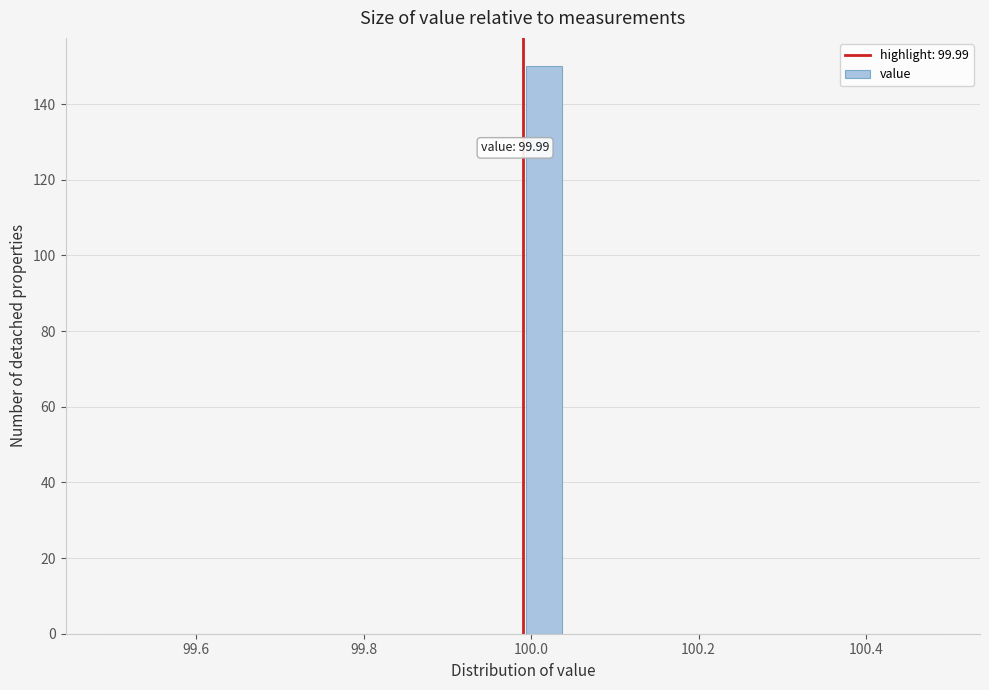

Read against the x-axis, roughly where is the centre of the tallest bar?

100.02